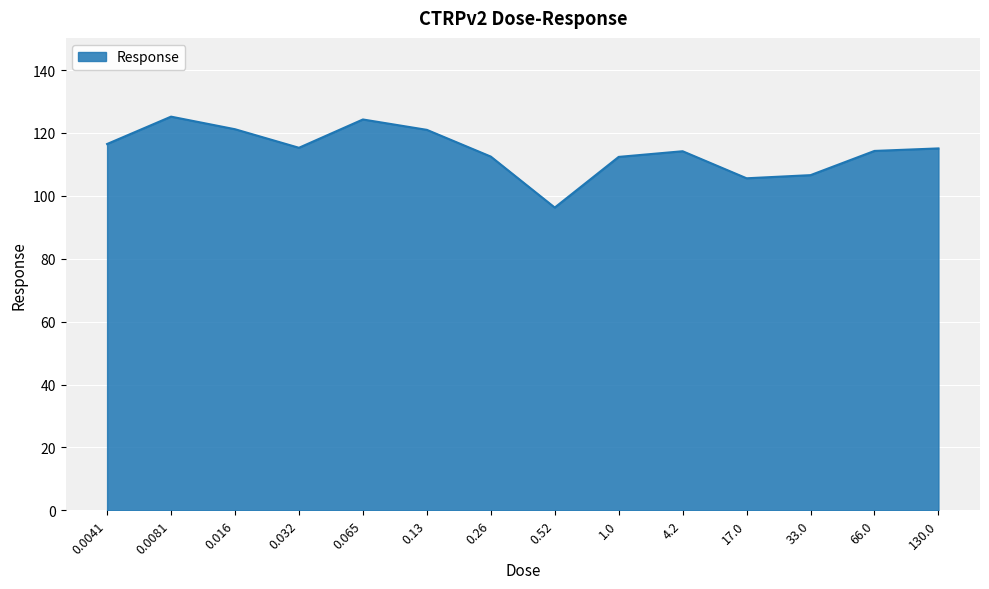

Where does the data first go above 115?

0.0041